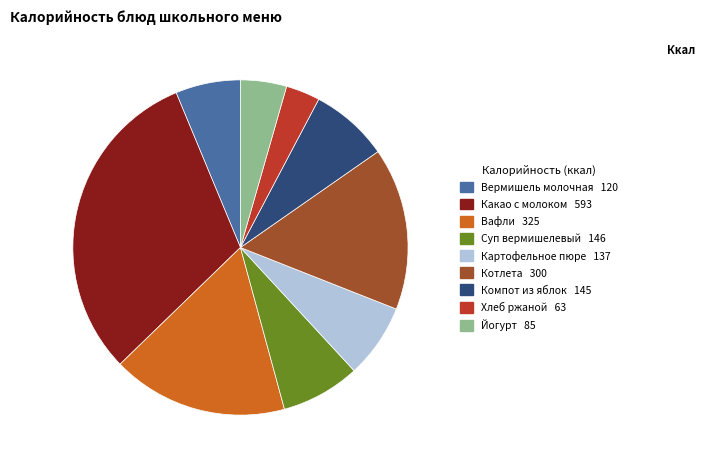

Is there any slice that represents more than half of the pie?

No